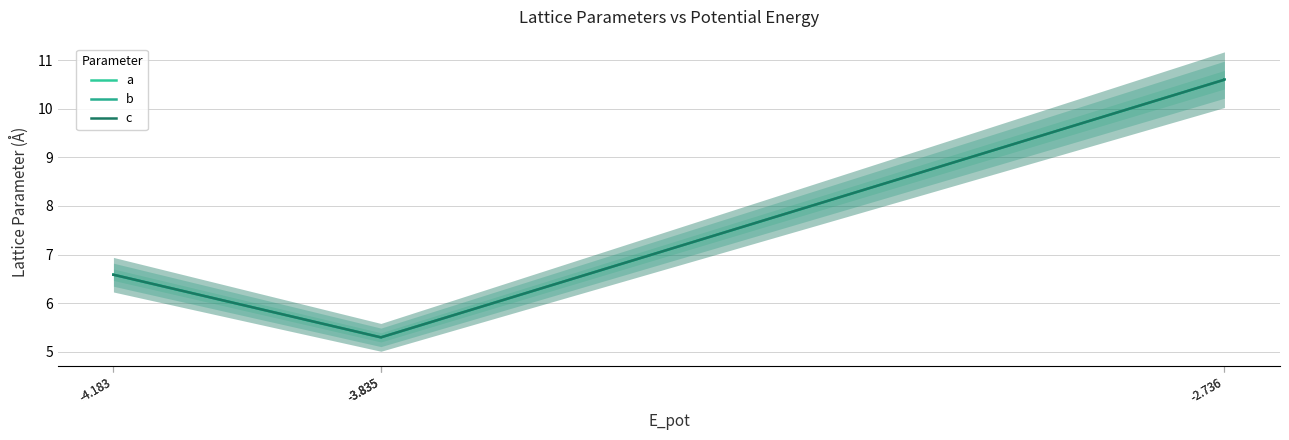

Between -4.183 and -3.835, which series saw the biggest shift?

a